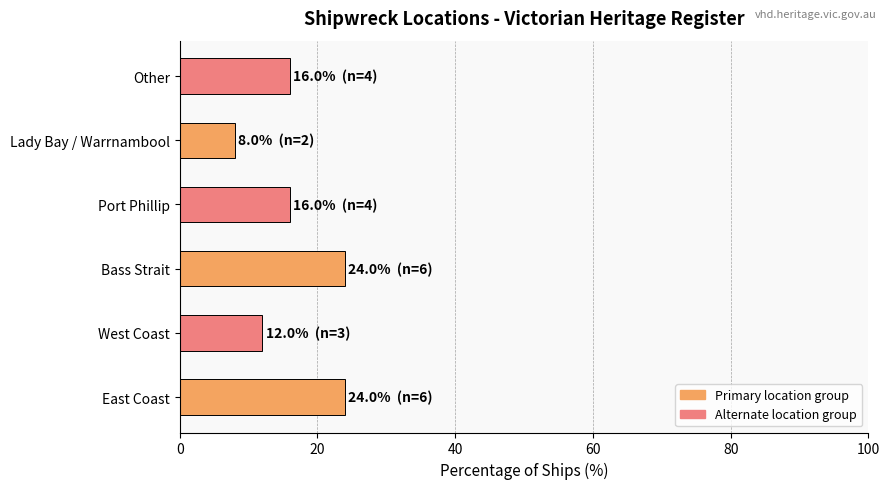

Reading bottom to top, extract all data points from this chart.

East Coast=24	West Coast=12	Bass Strait=24	Port Phillip=16	Lady Bay / Warrnambool=8	Other=16